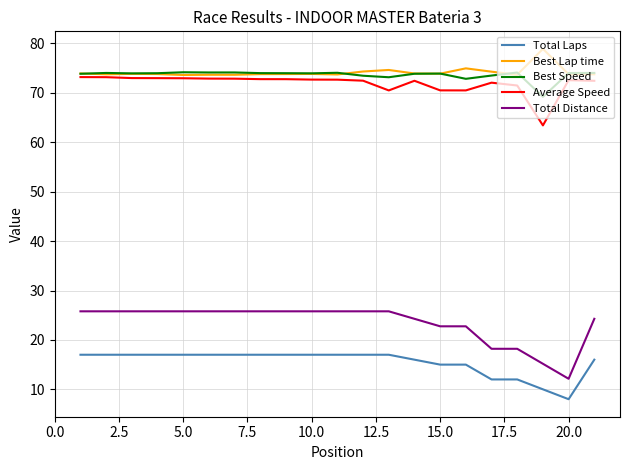

Which series has the widest spread of values?

Total Distance